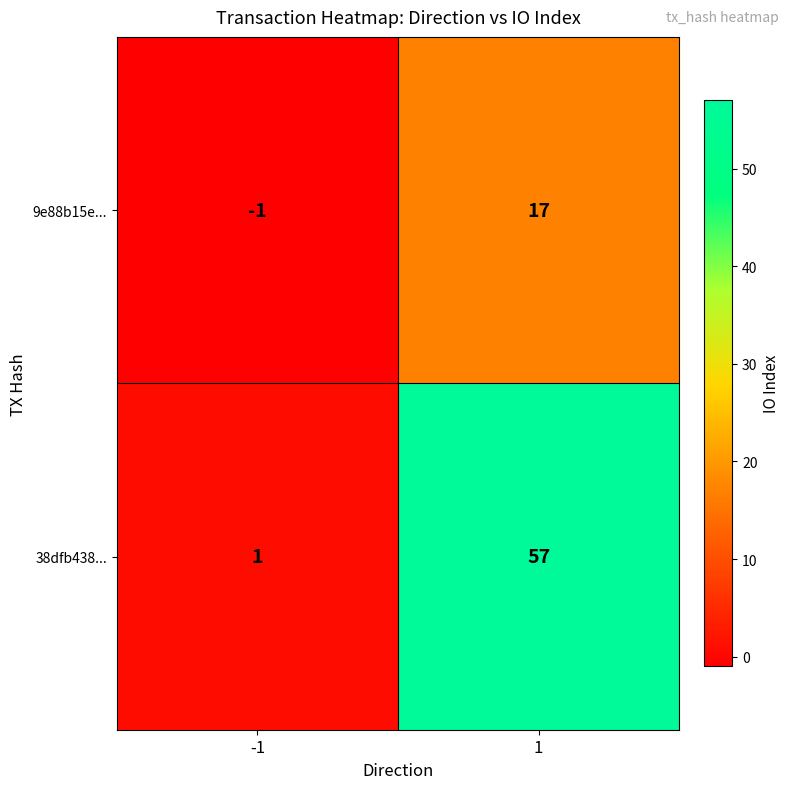

What is the total value across all series at 1?

74